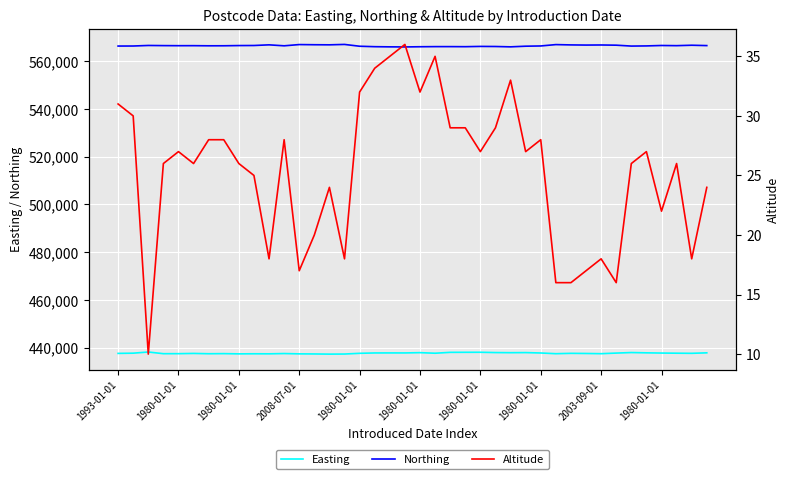

Is this an area chart (filled region under the line)?

No